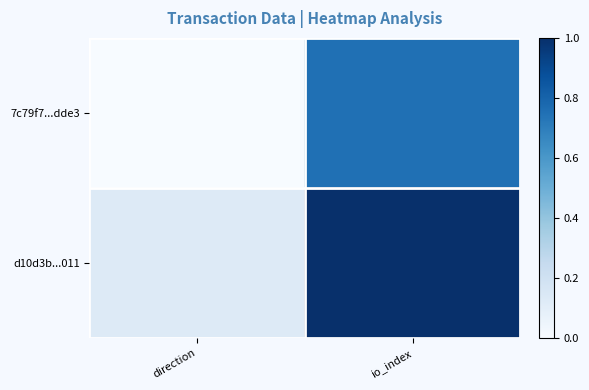

Which series has the largest total across all categories?

d10d3b...011